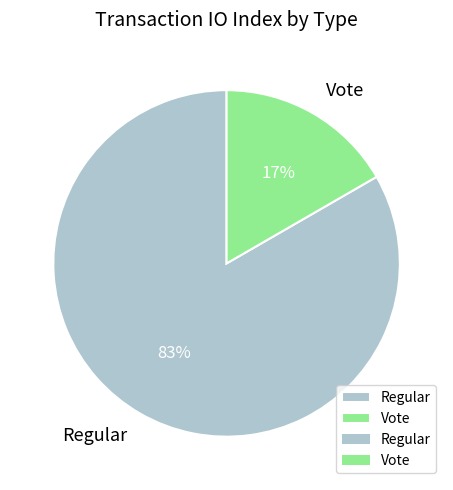

Count the number of slices in the pie.

2